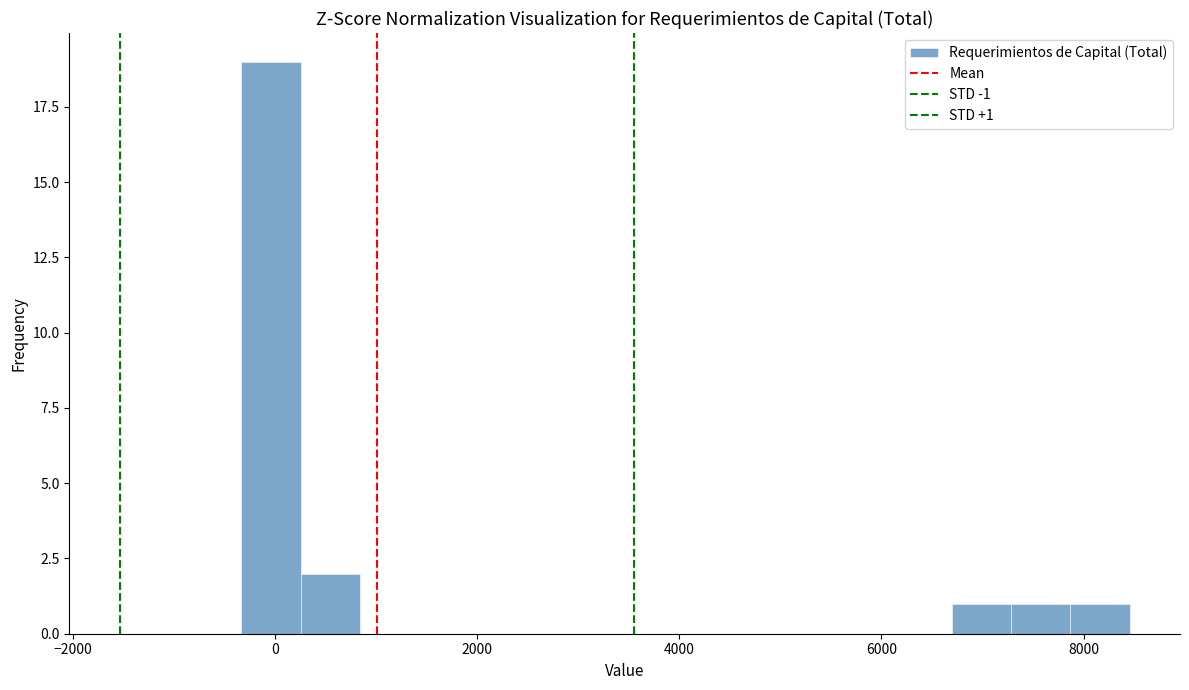

Read against the x-axis, roughly where is the centre of the tallest bar?

0